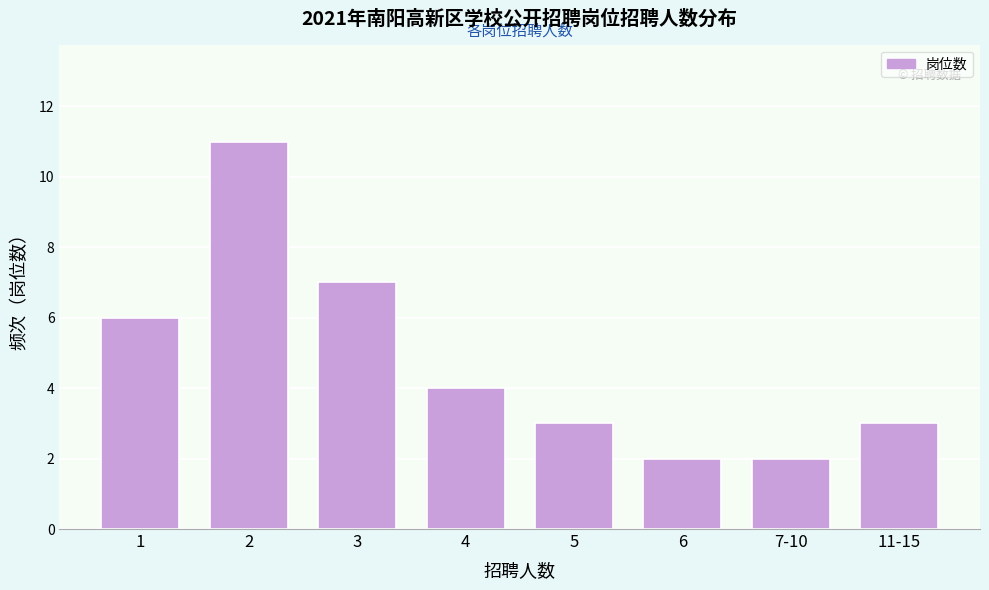

Reading right to left, list all the values displayed in this chart.

11-15=3	7-10=2	6=2	5=3	4=4	3=7	2=11	1=6